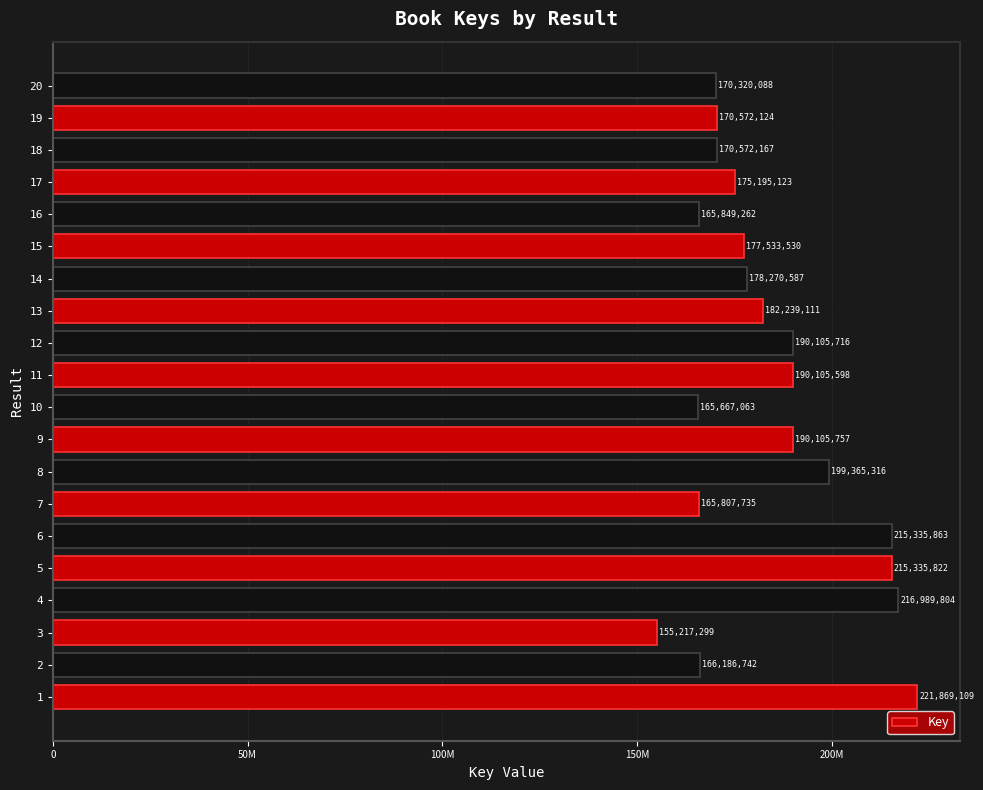

Are the bars horizontal?

Yes